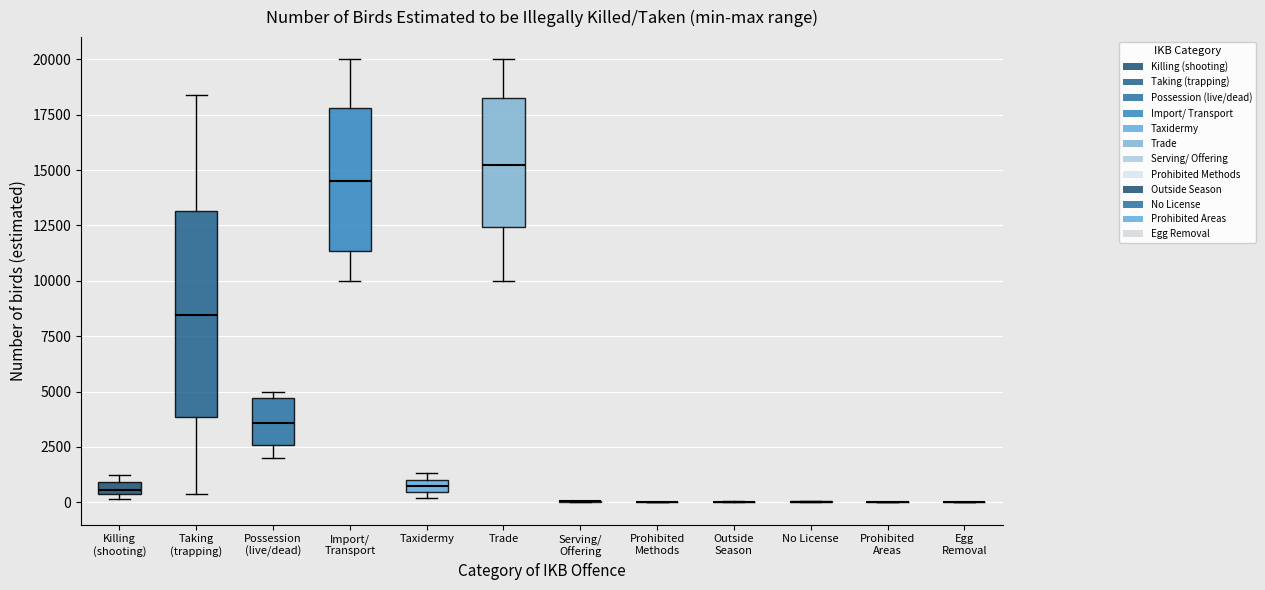

Where does the lower whisker of the box for Taking (trapping) end on the y-axis? The values are not printed on the chart, so give them approximately, as read against the axis.

500